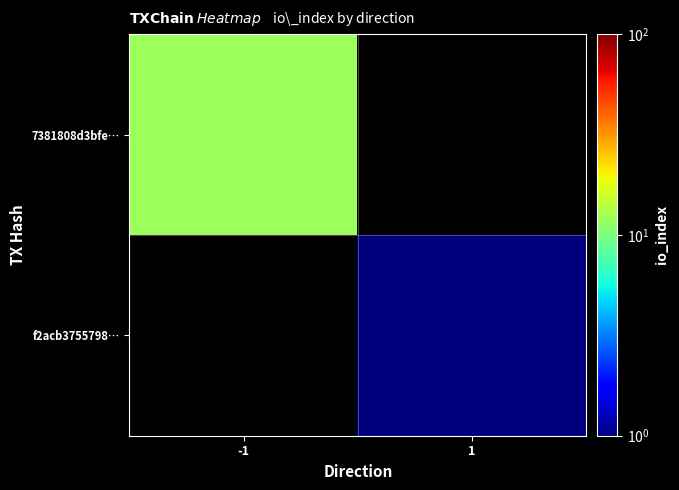

At how many categories does at least one series exceed 4?

1